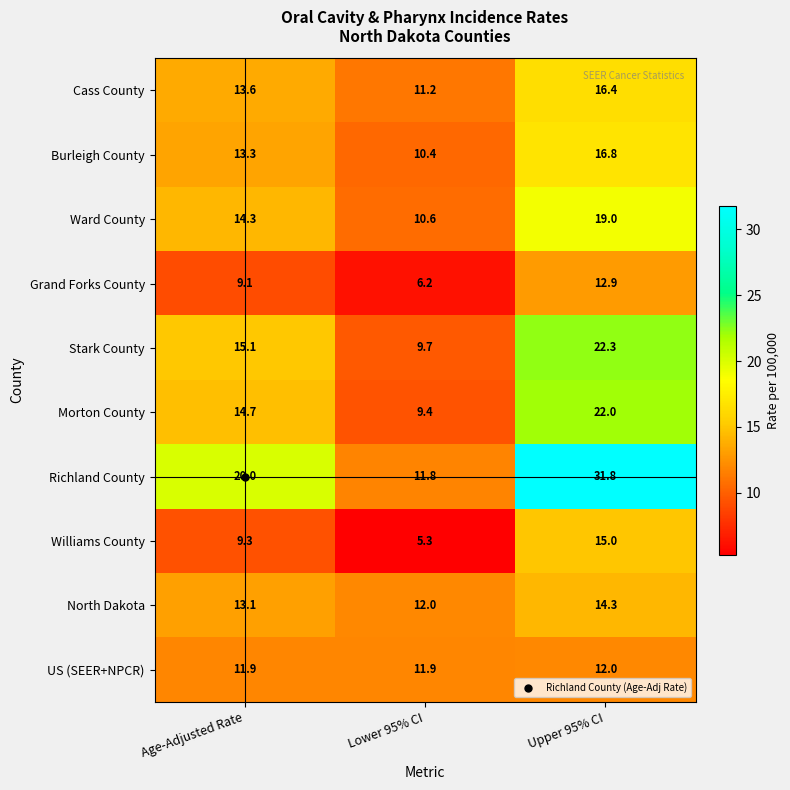

Which series has the largest total across all categories?

Richland County